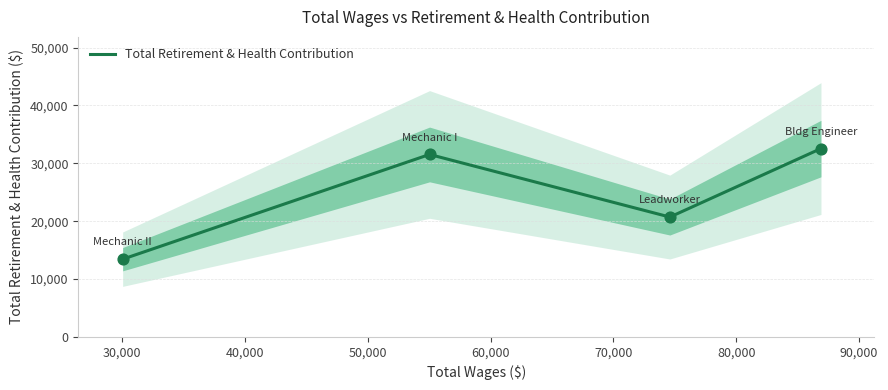

What is the minimum value for Total Retirement & Health Contribution?

13428